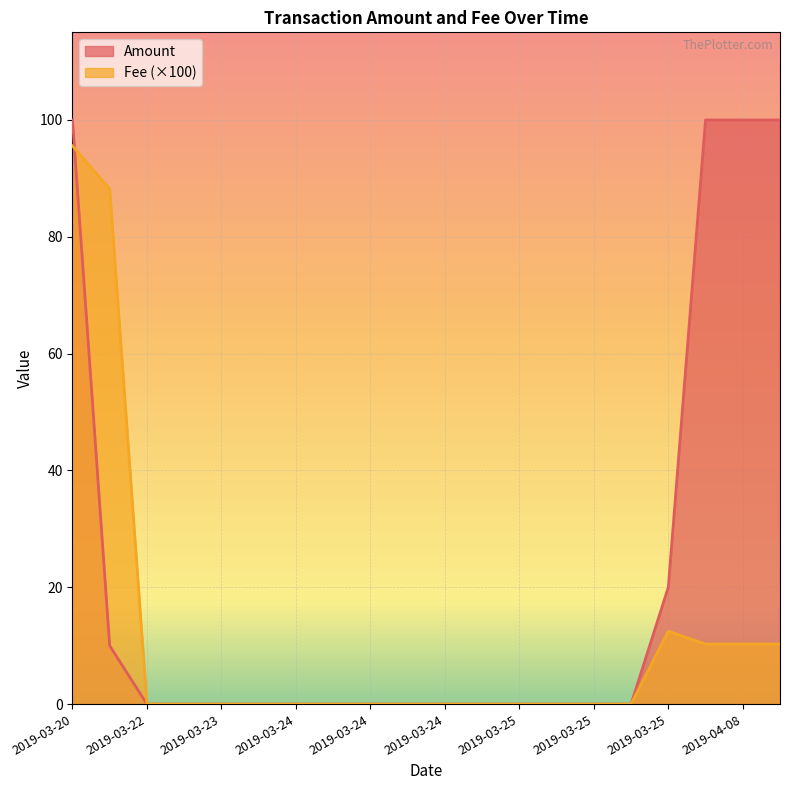

How many lines are shown in the chart?

2